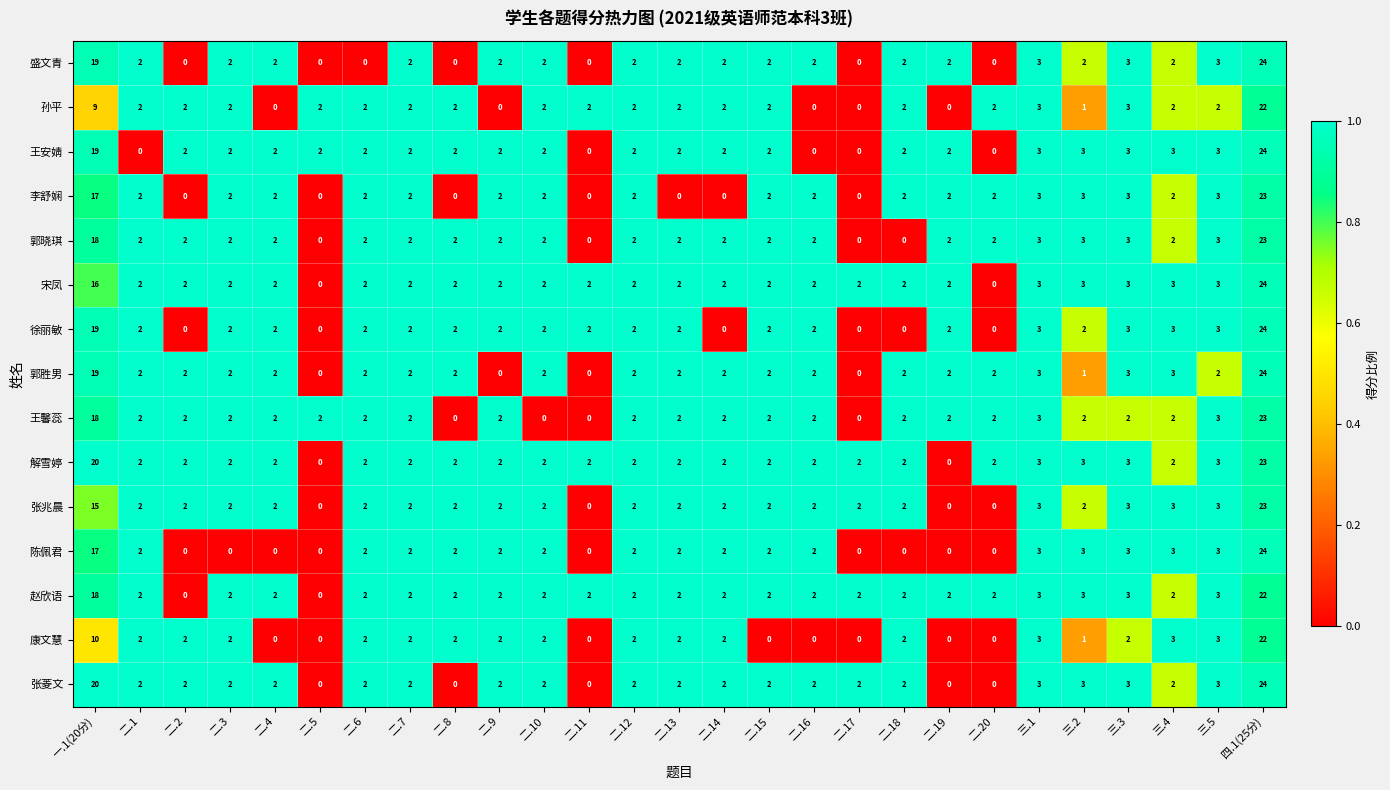

Is it true that 解雪婷 equals 0 at 二.5?

True